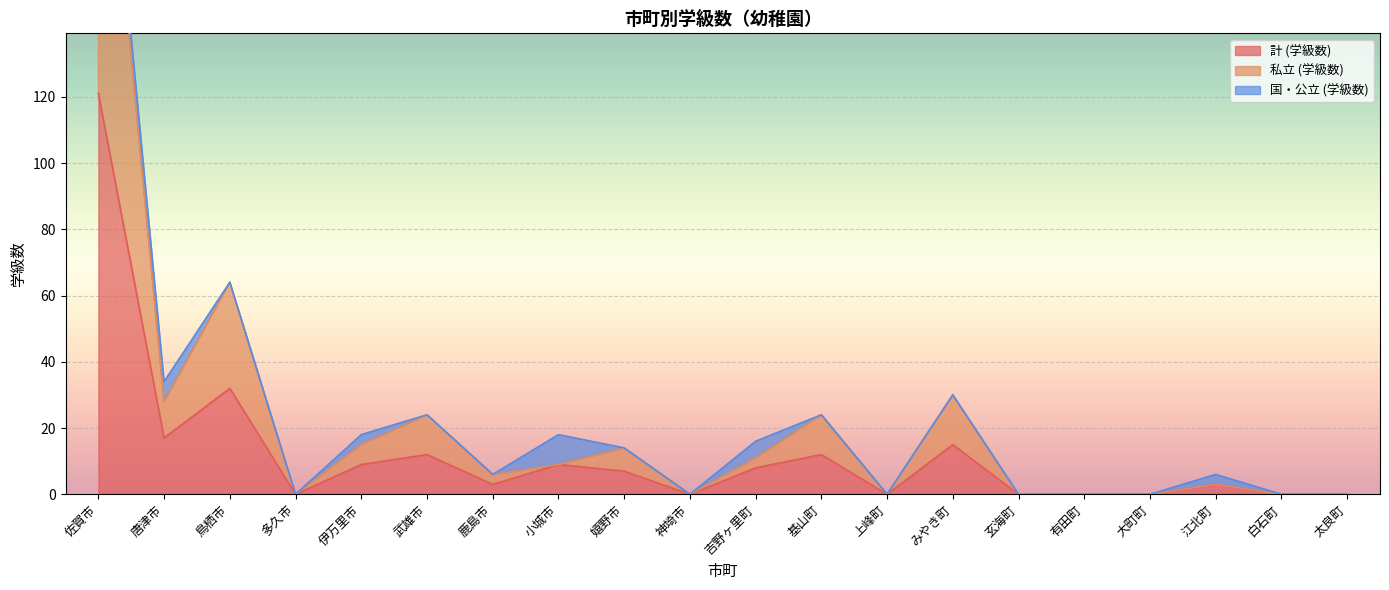

True or false: 私立 (学級数) and 計 (学級数) intersect in this chart.

False